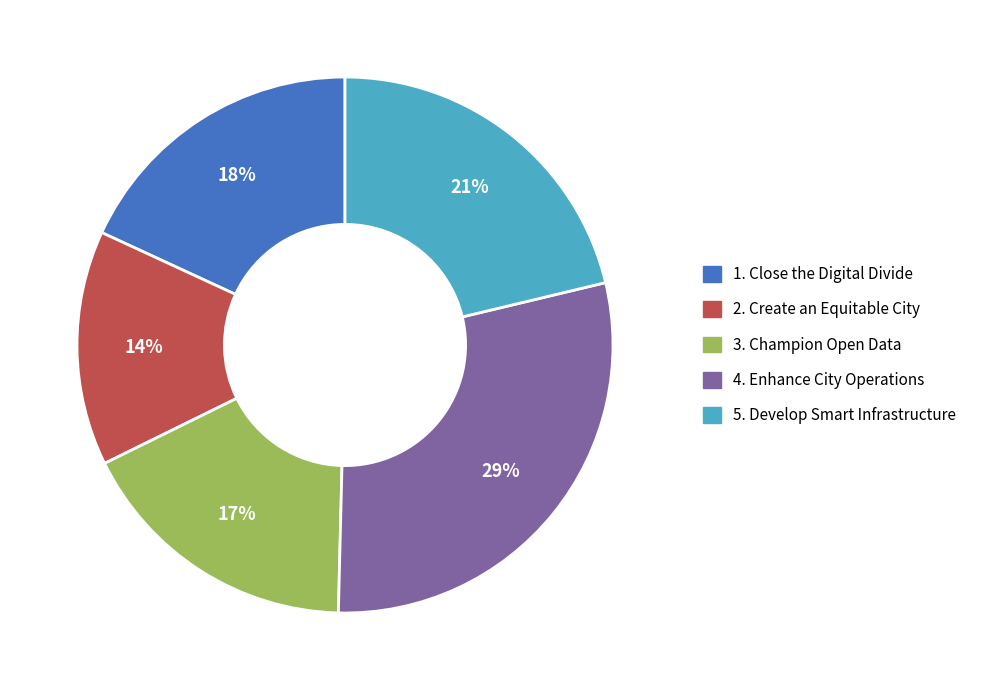

Approximately how many times larger is the value at 5. Develop Smart Infrastructure compared to 1. Close the Digital Divide?

1.2